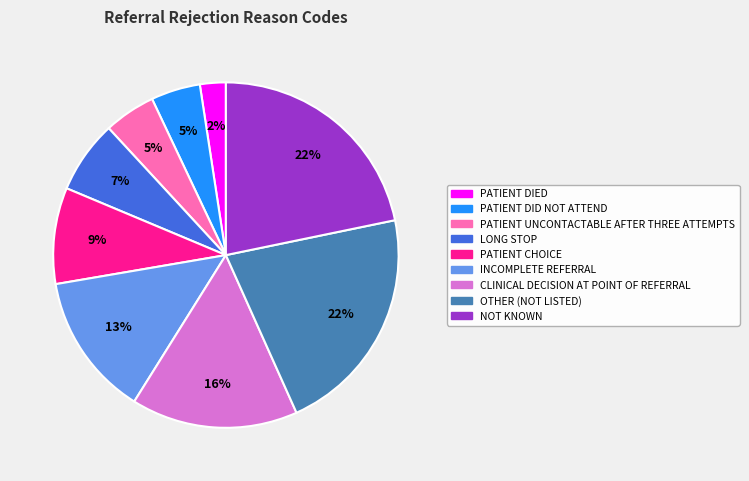

True or false: OTHER (NOT LISTED) accounts for 22% of the total.

True